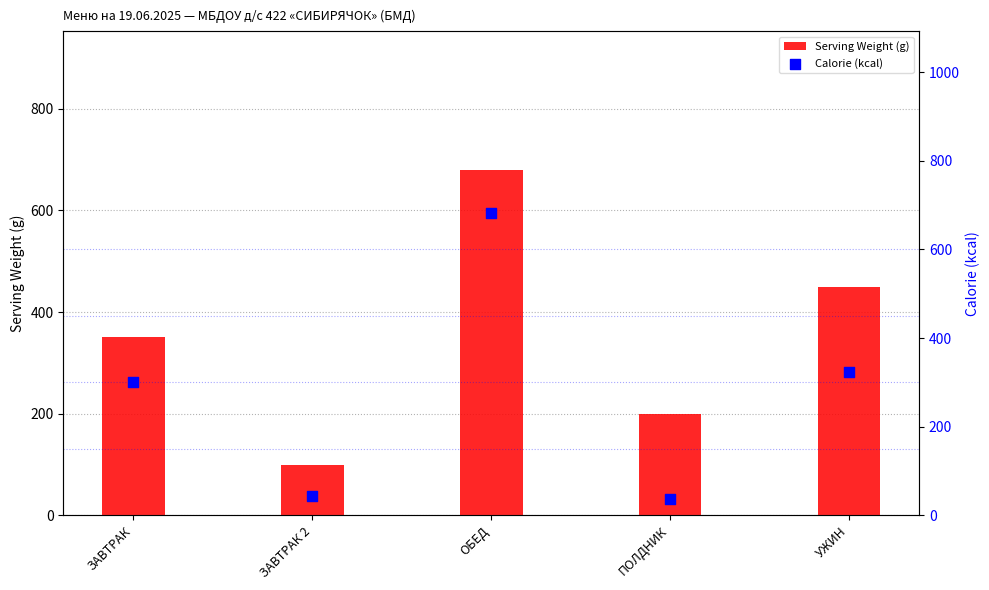

Which series reaches the maximum Y coordinate?

Calorie (kcal)